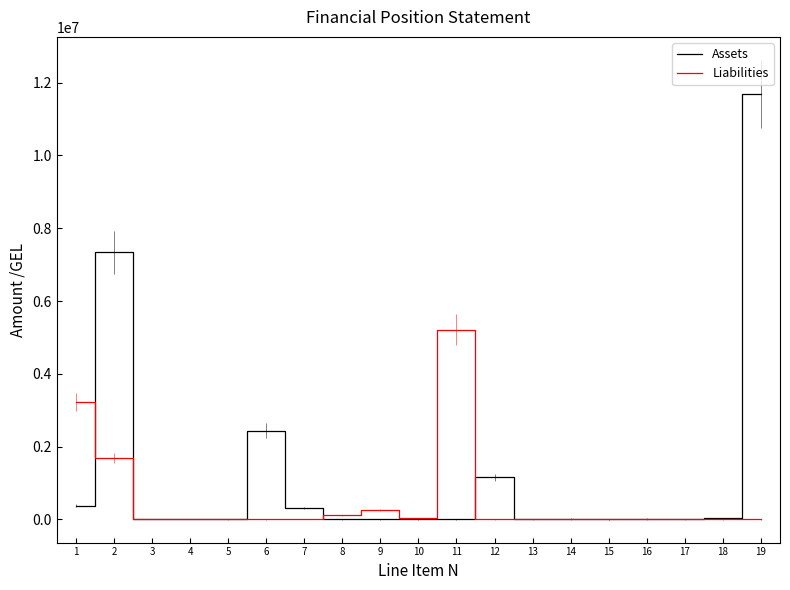

Where does the Assets series first go above 2240?

1